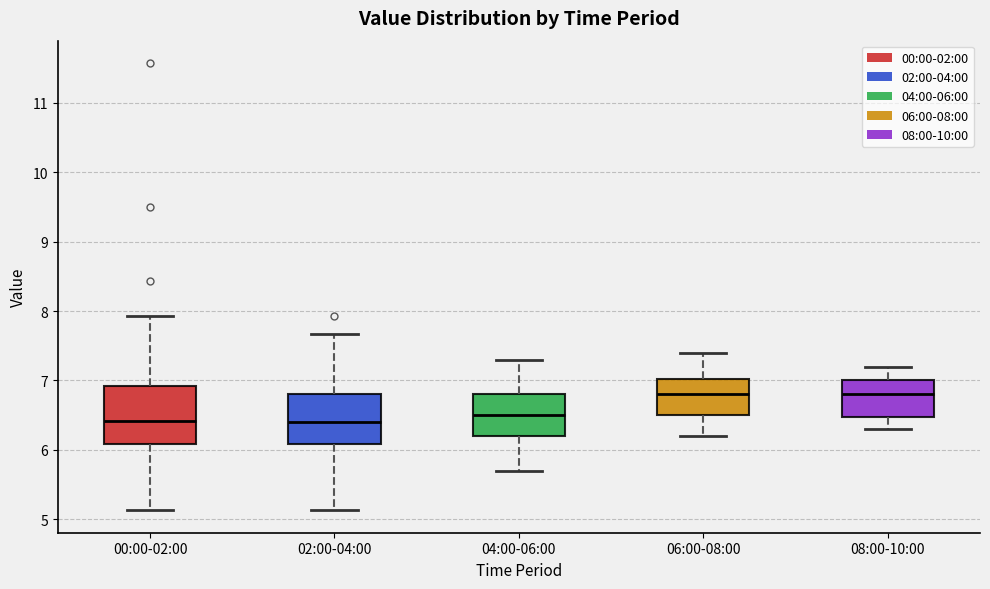

Where does the lower whisker of the box for 02:00-04:00 end on the y-axis? The values are not printed on the chart, so give them approximately, as read against the axis.

5.1